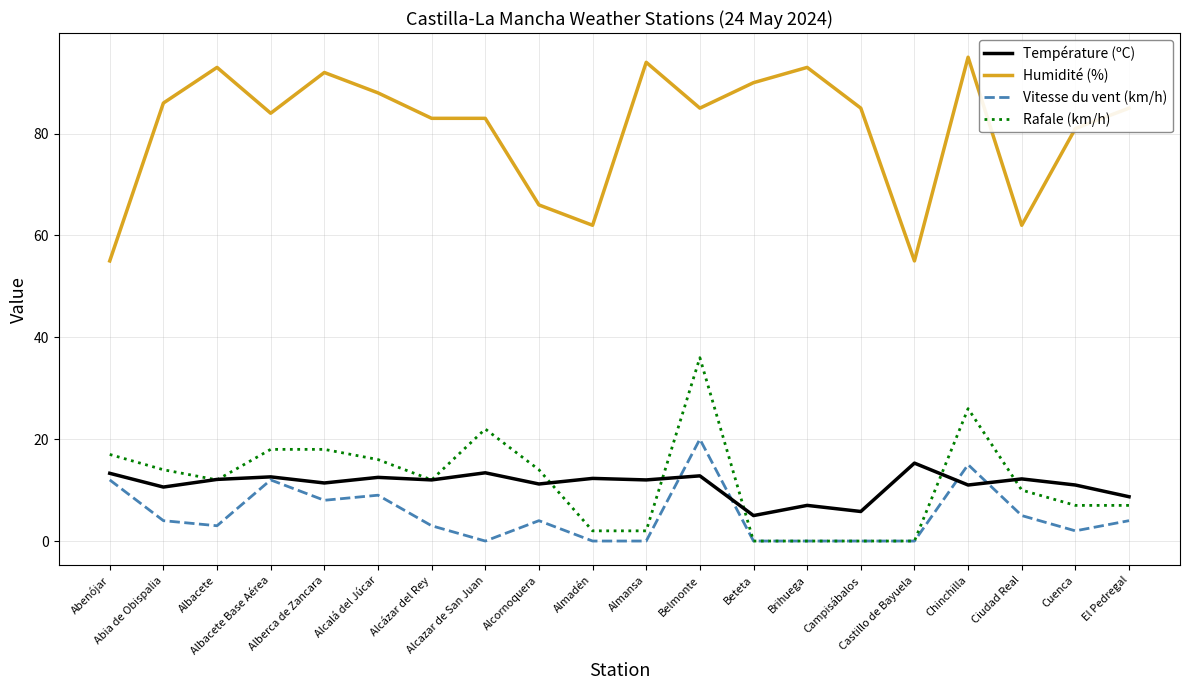

What is the highest value of the Vitesse du vent (km/h) series?

20.0